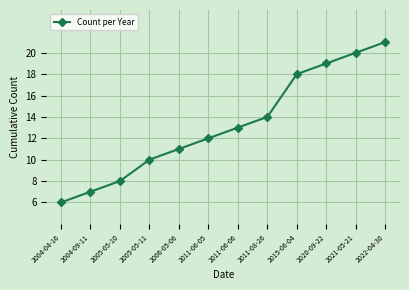

What is the difference between the maximum and minimum values?

15